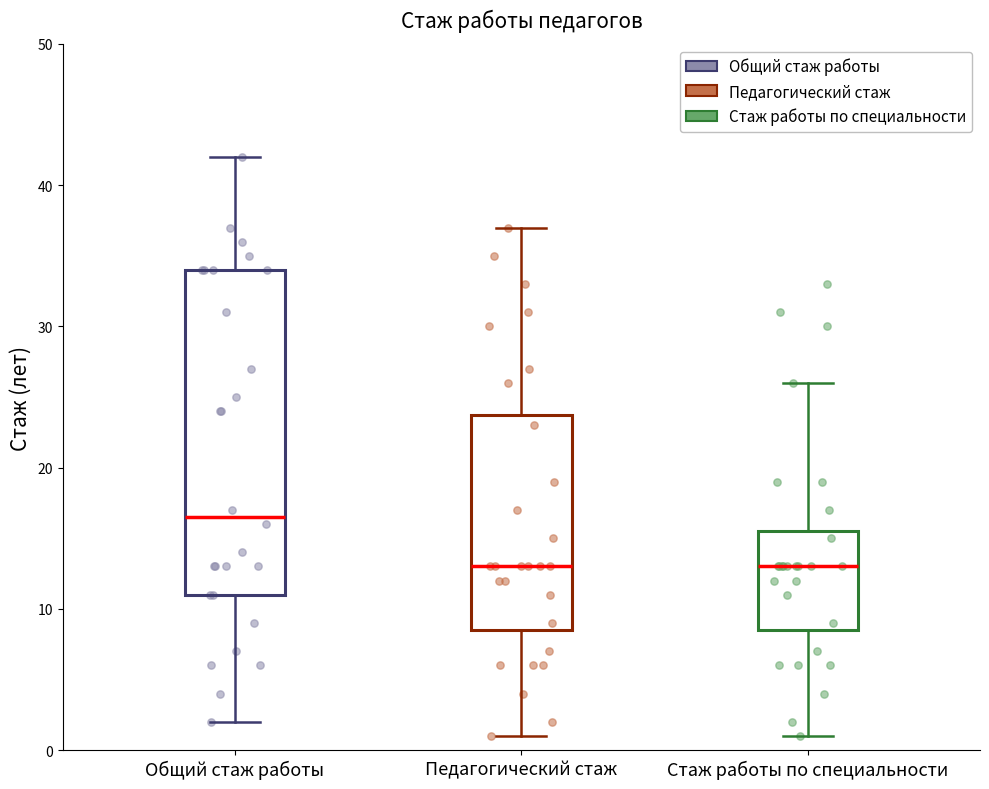

Which box is the tallest, from its lower edge to its upper edge?

Общий стаж работы